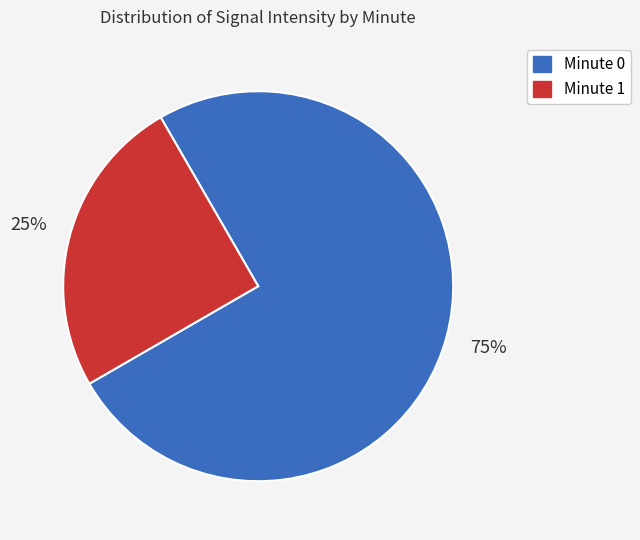

Count the number of slices in the pie.

2